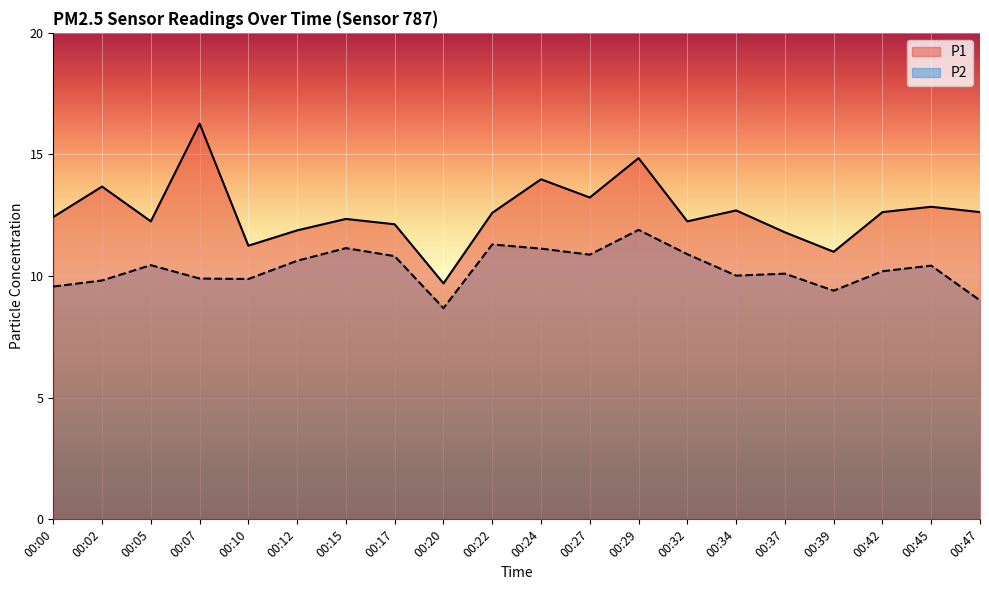

Which has a higher value, 00:32 or 00:24?

00:24